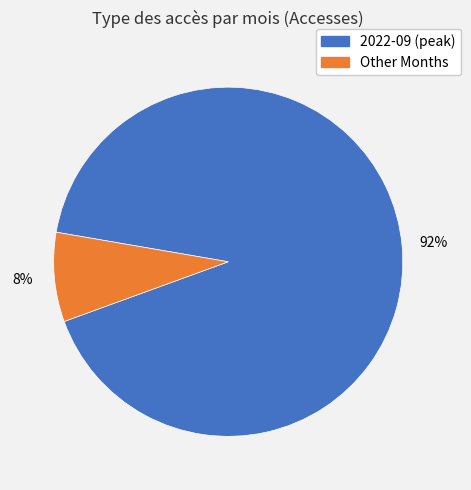

To the nearest percent, what is the average slice percentage?

50%